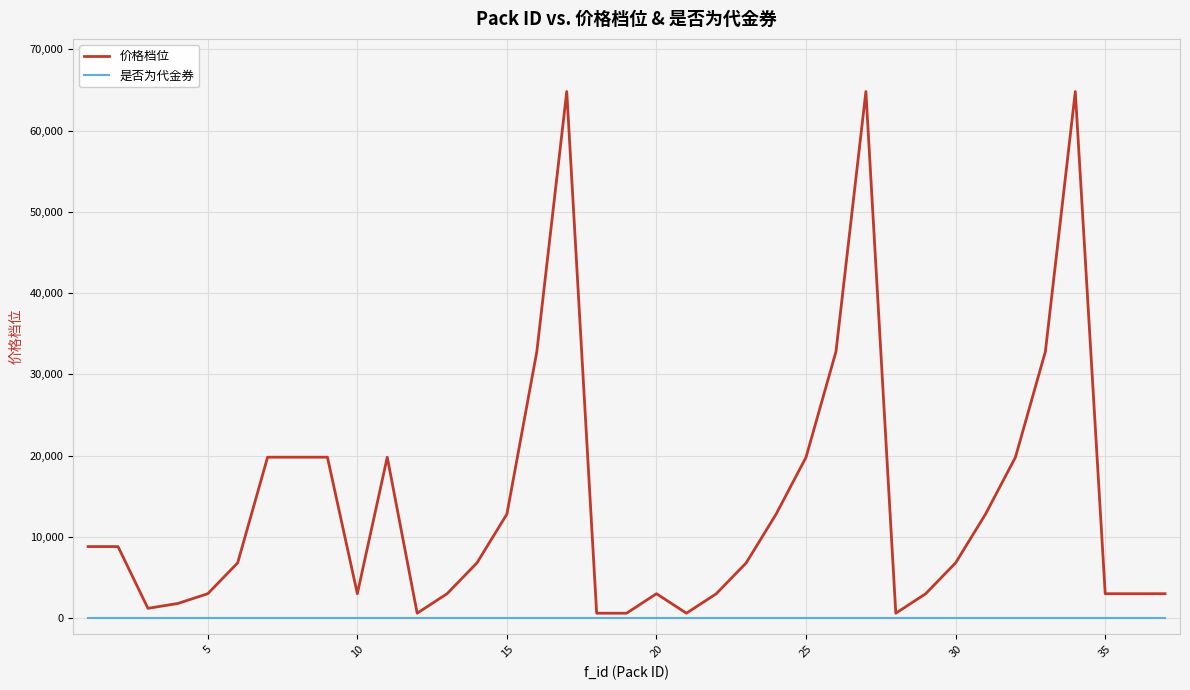

Which series has the largest range (max minus min)?

价格档位